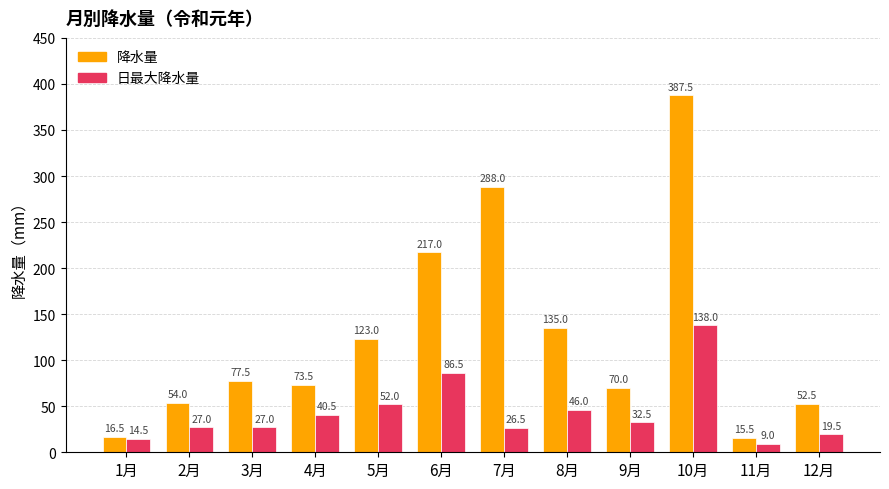

Rank the series at 10月 from highest to lowest value.

降水量, 日最大降水量